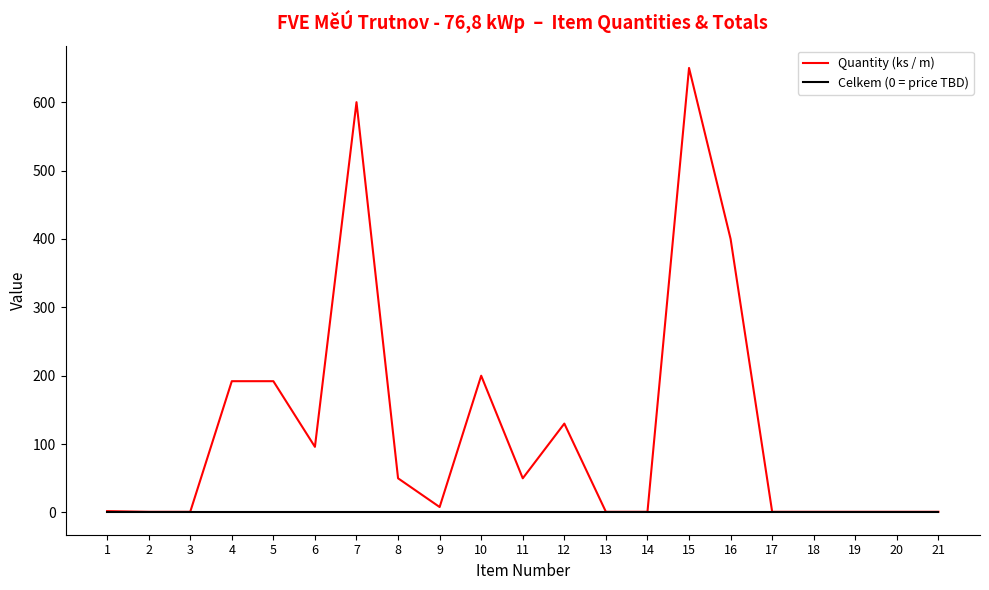

Is this an area chart (filled region under the line)?

No